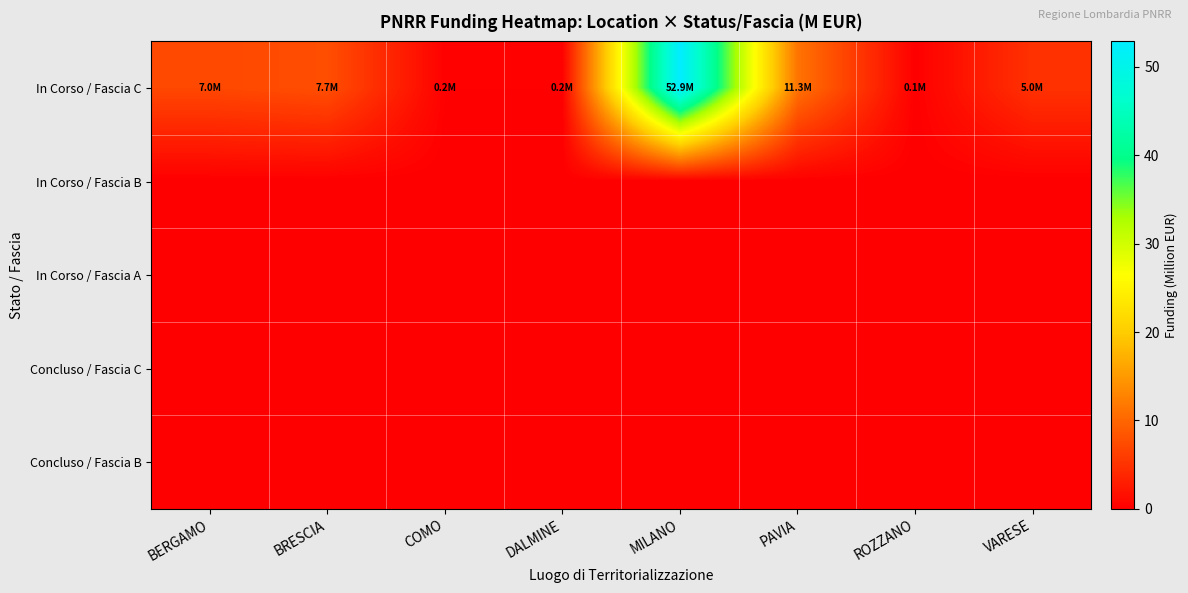

Which label corresponds to the smallest value in the chart?

BERGAMO